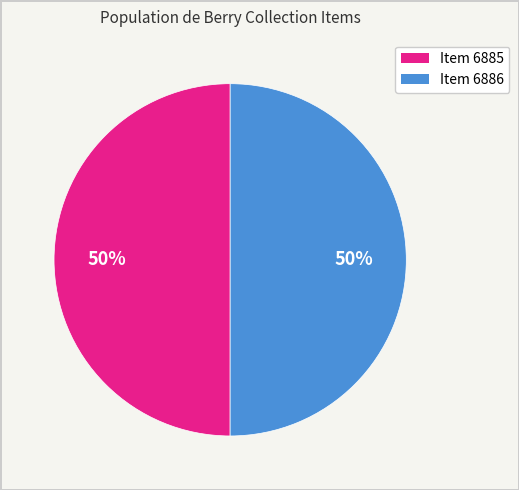

True or false: Item 6885 accounts for 50% of the total.

True